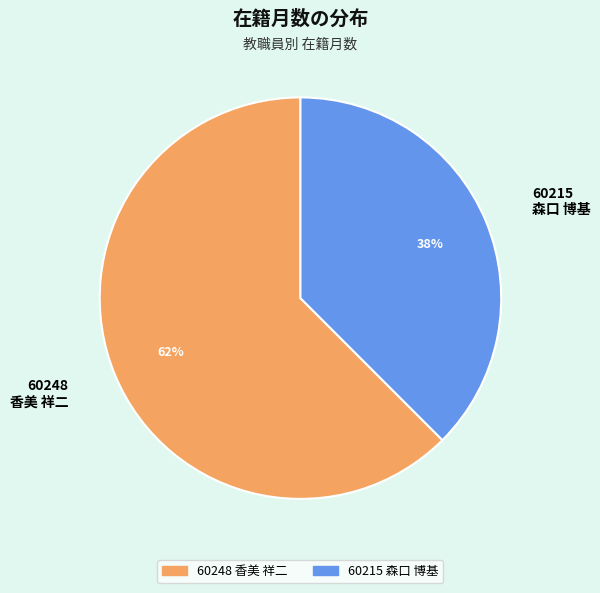

Which has a higher value, 60248 香美 祥二 or 60215 森口 博基?

60248 香美 祥二